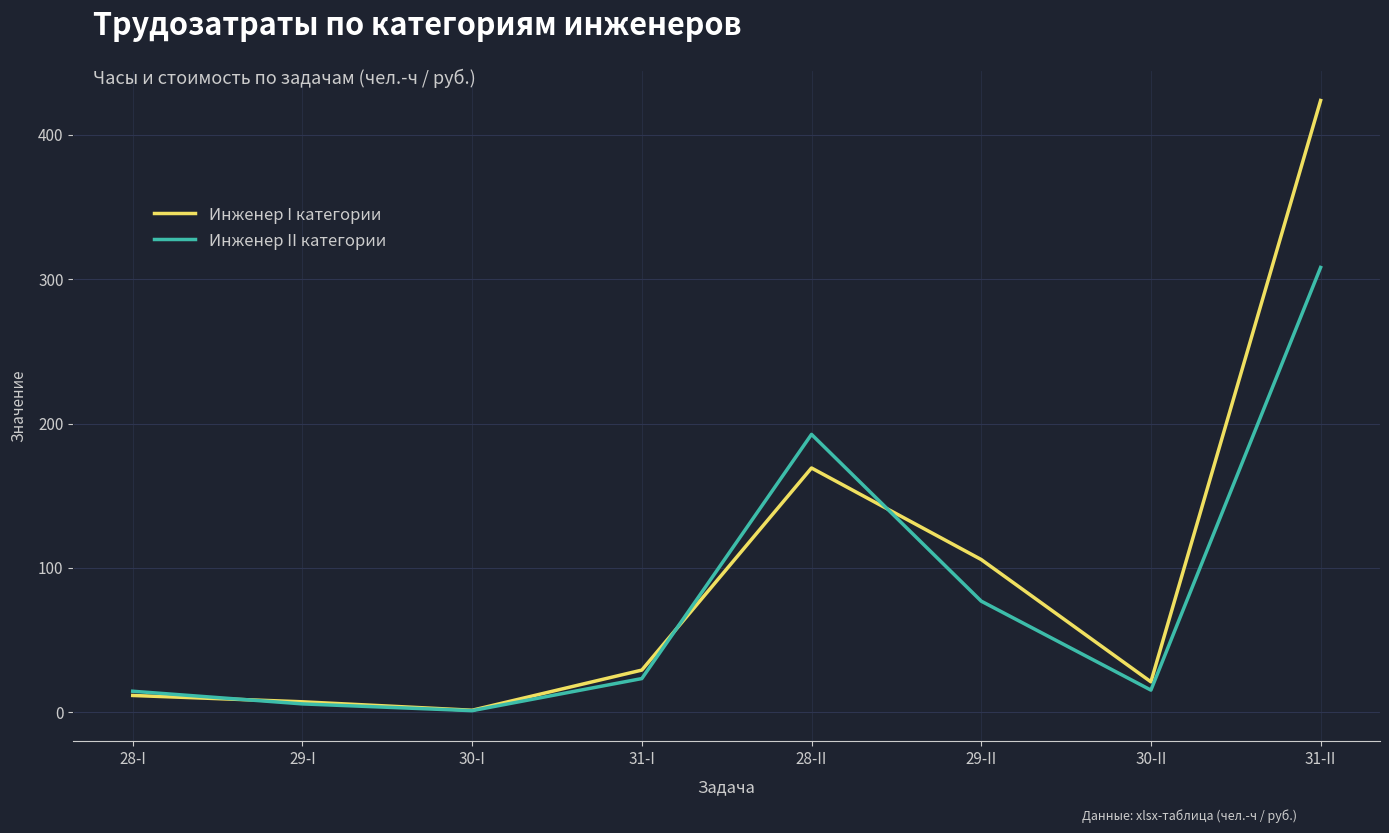

What is the total value across all series at 31-I?

52.7